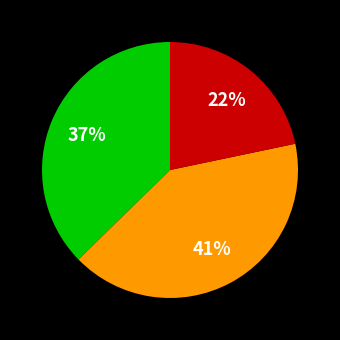

Is there any slice that represents more than half of the pie?

No